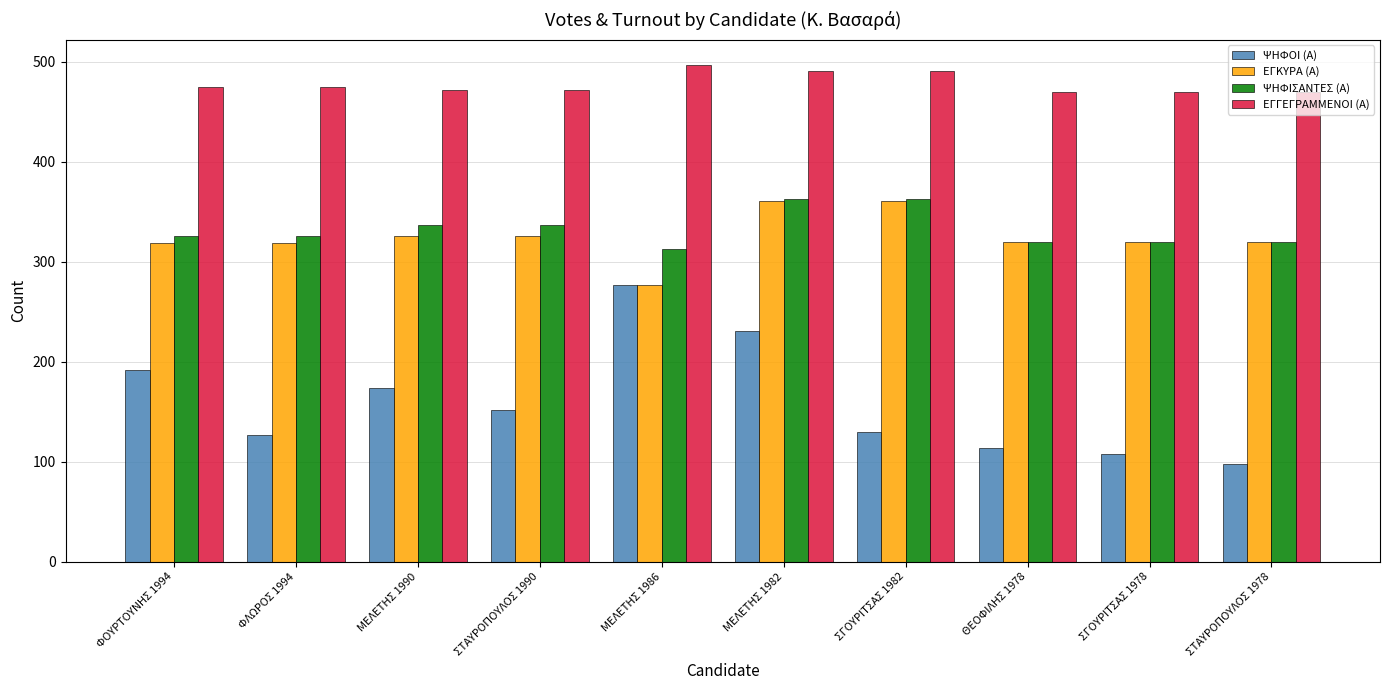

What is the minimum value shown in the chart?

98